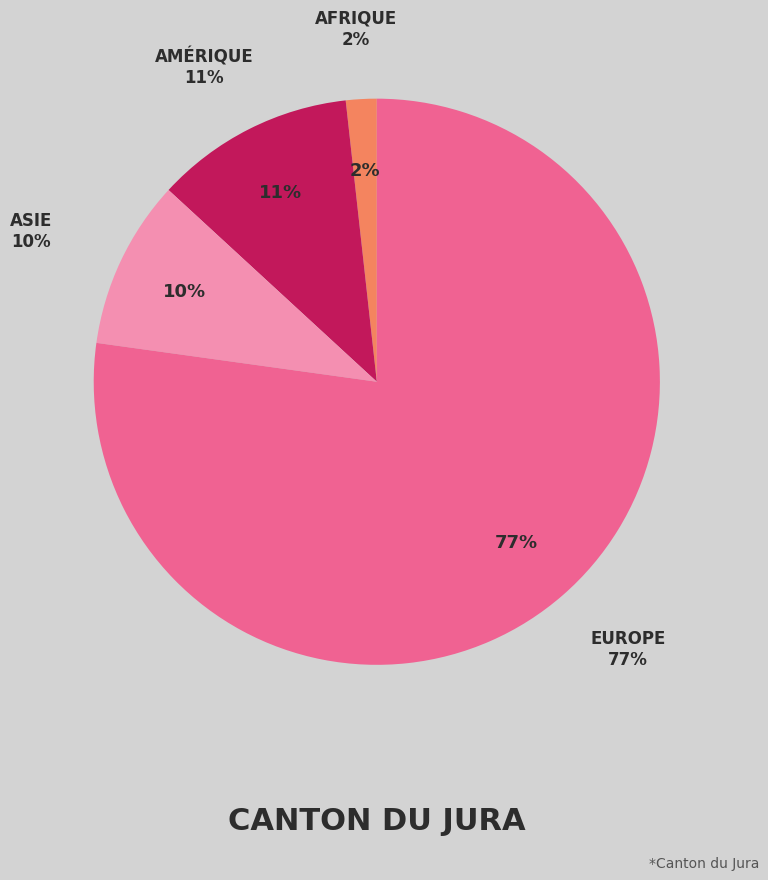

Combined, what portion of the pie is Amérique and Afrique?

13.2%